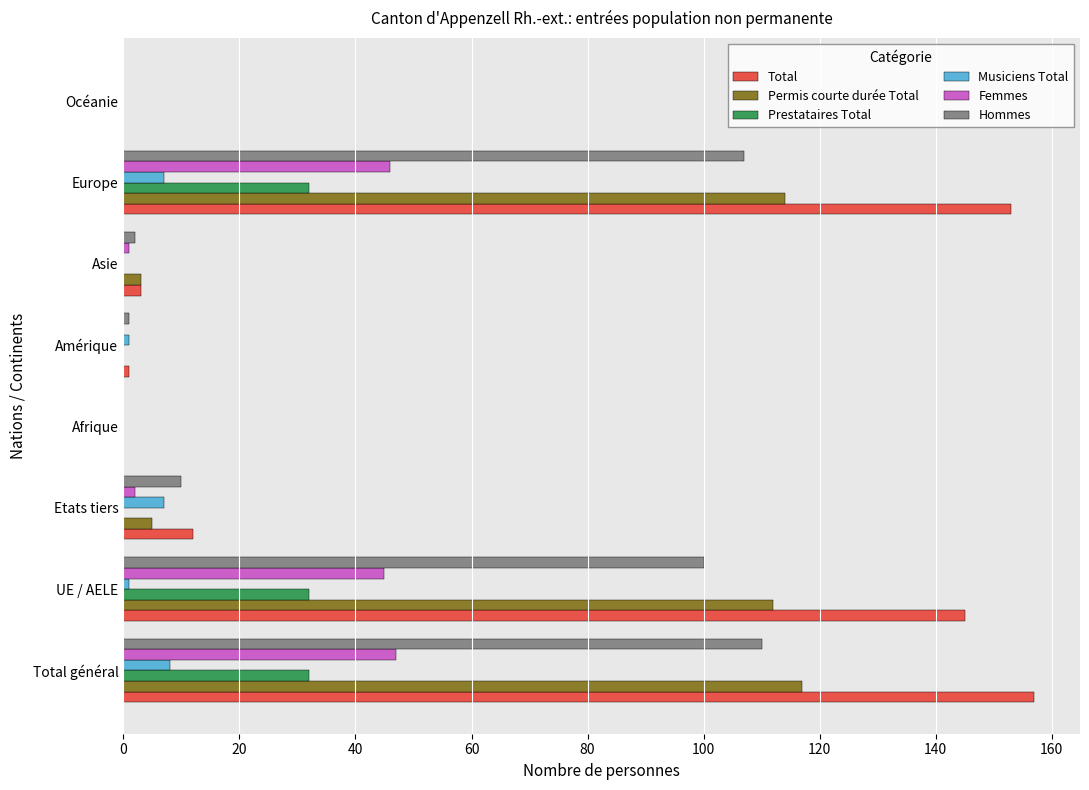

How many series are shown in this chart?

6